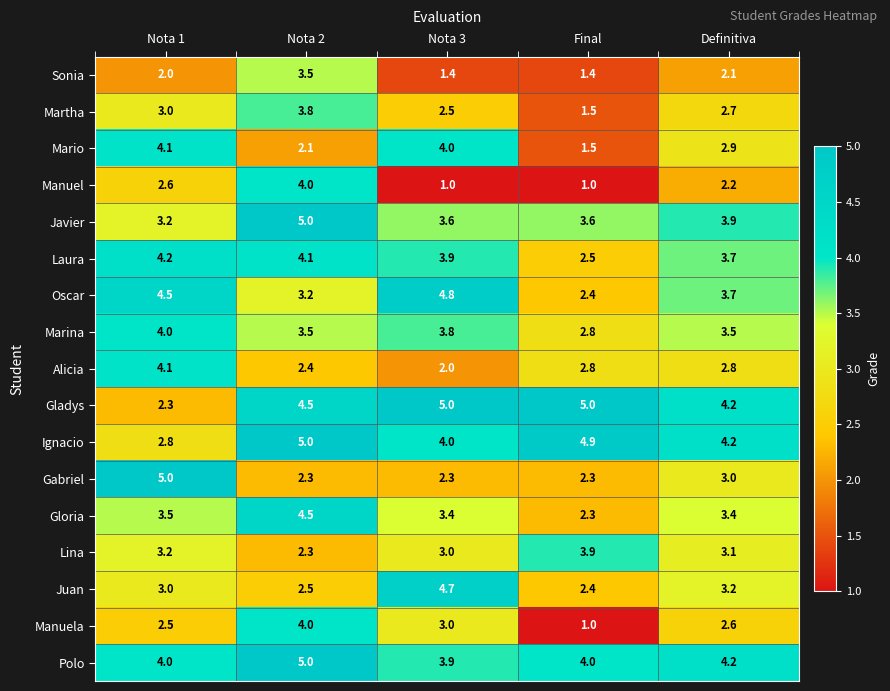

What value does the Lina series have at Definitiva?

3.1